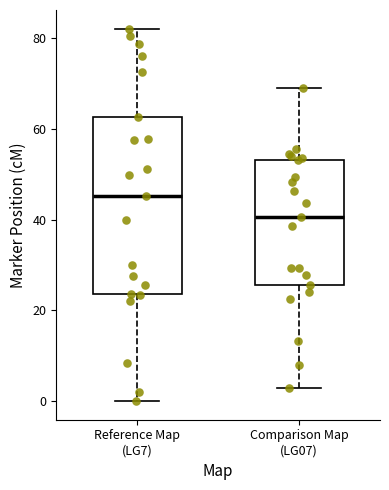

Reading left to right, transcribe this box plot: for each box, give where its median line is, the range the box spans, and where its two whiskers end, as read against the y-axis. The values are not printed on the chart, so give them approximately, as read against the axis.

Reference Map (LG7): median 46, box 24 to 62, whiskers 0 to 82
Comparison Map (LG07): median 40, box 26 to 54, whiskers 2 to 68